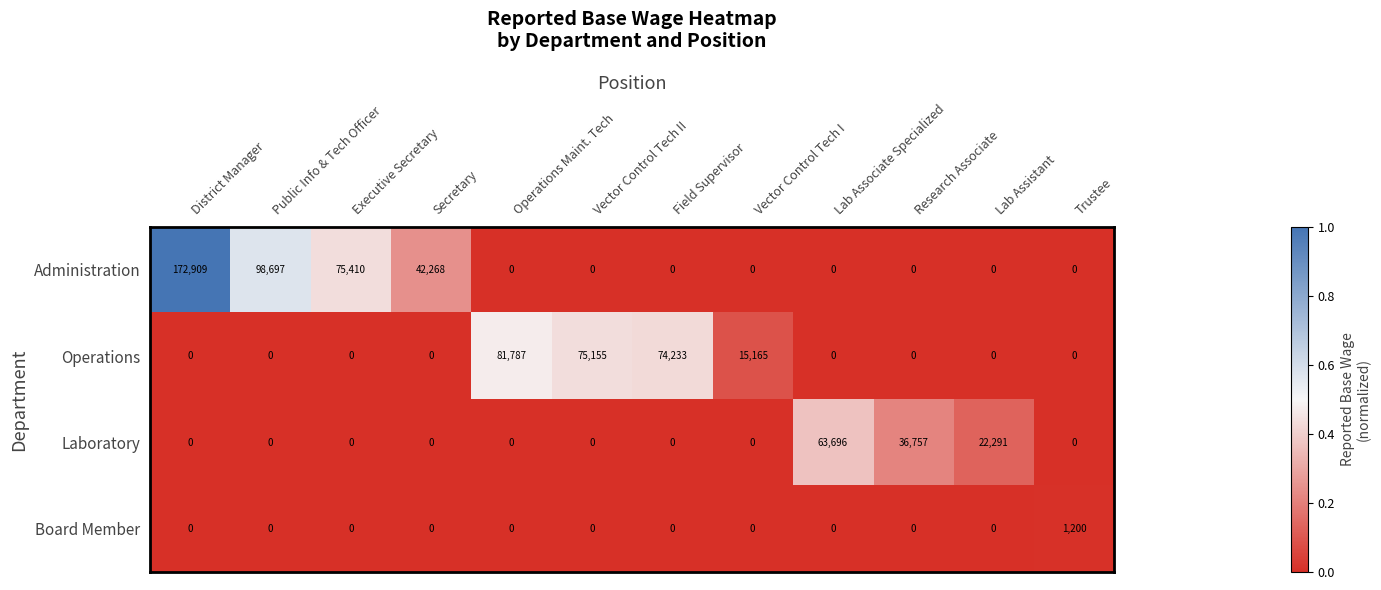

Which series has the largest range (max minus min)?

Administration